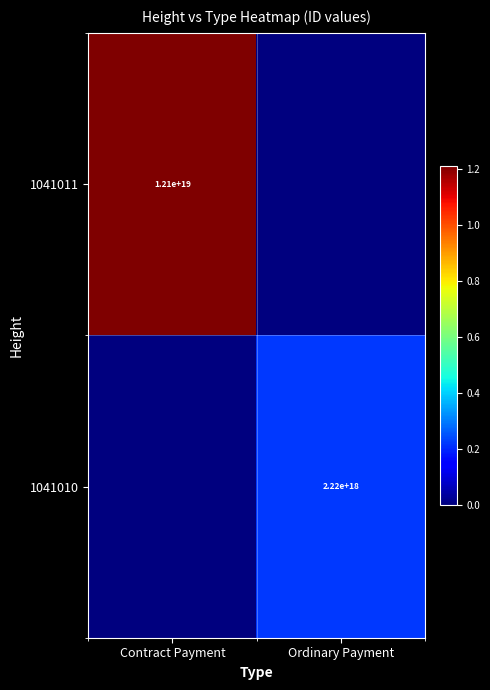

True or false: 1041011 has a value of 12100000000000000000 at Contract Payment.

True